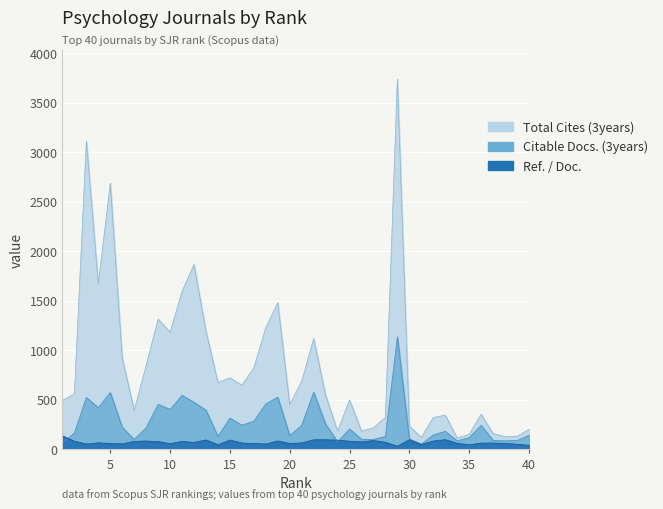

Reading right to left, transcribe all the data shown in this chart.

Total Cites (3years): 40=199	39=129	38=125	37=157	36=352	35=148	34=112	33=343	32=318	31=118	30=230	29=3738	28=321	27=214	26=182	25=497	24=182	23=545	22=1117	21=685	20=448	19=1479	18=1228	17=821	16=645	15=720	14=672	13=1193	12=1866	11=1594	10=1182	9=1314	8=846	7=392	6=918	5=2688	4=1670	3=3114	2=557	1=492
Citable Docs. (3years): 40=140	39=86	38=83	37=88	36=240	35=115	34=83	33=179	32=143	31=50	30=103	29=1134	28=128	27=97	26=99	25=203	24=73	23=253	22=575	21=240	20=136	19=524	18=457	17=282	16=241	15=313	14=127	13=393	12=473	11=543	10=401	9=452	8=216	7=97	6=219	5=571	4=418	3=521	2=163	1=61
Ref. / Doc.: 40=38	39=48	38=57	37=61	36=60	35=43	34=58	33=95	32=81	31=46	30=94	29=29	28=68	27=86	26=72	25=79	24=90	23=94	22=94	21=62	20=56	19=82	18=51	17=56	16=61	15=91	14=44	13=92	12=67	11=77	10=55	9=76	8=81	7=78	6=52	5=56	4=63	3=51	2=79	1=133